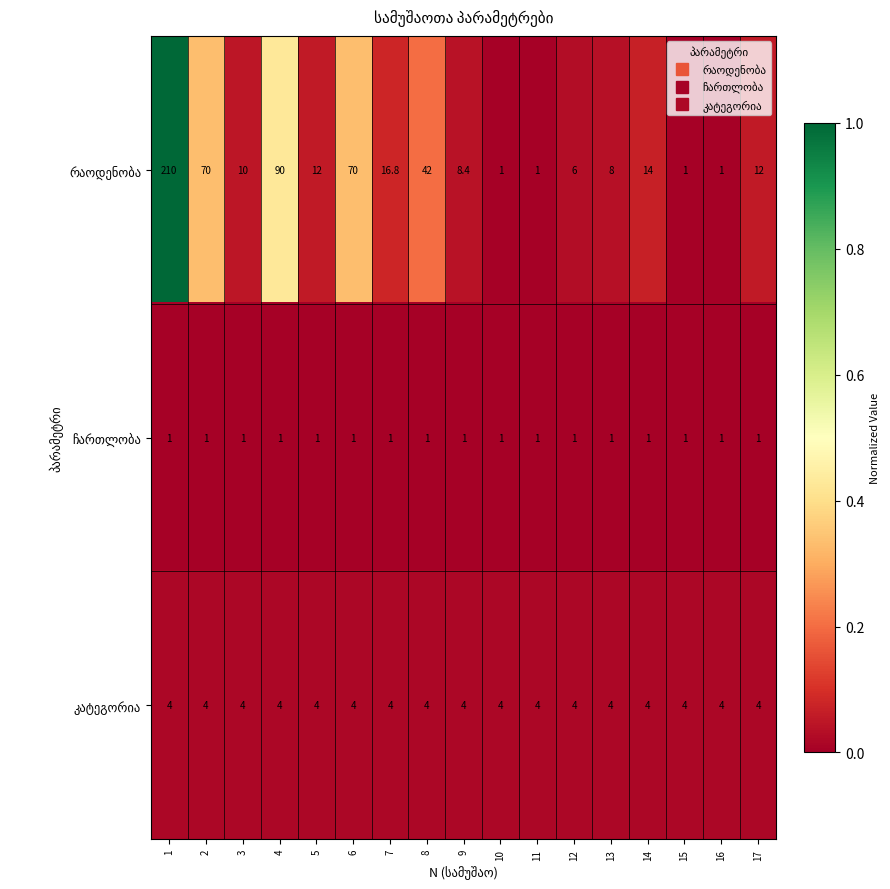

What is the total value across all series at 15?

6.0